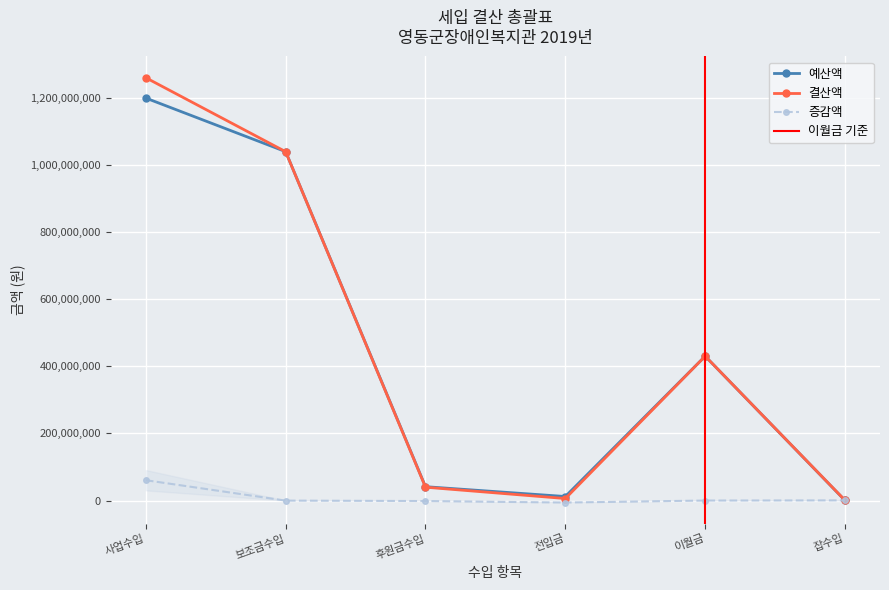

What are all the series names shown in the legend?

예산액, 결산액, 증감액